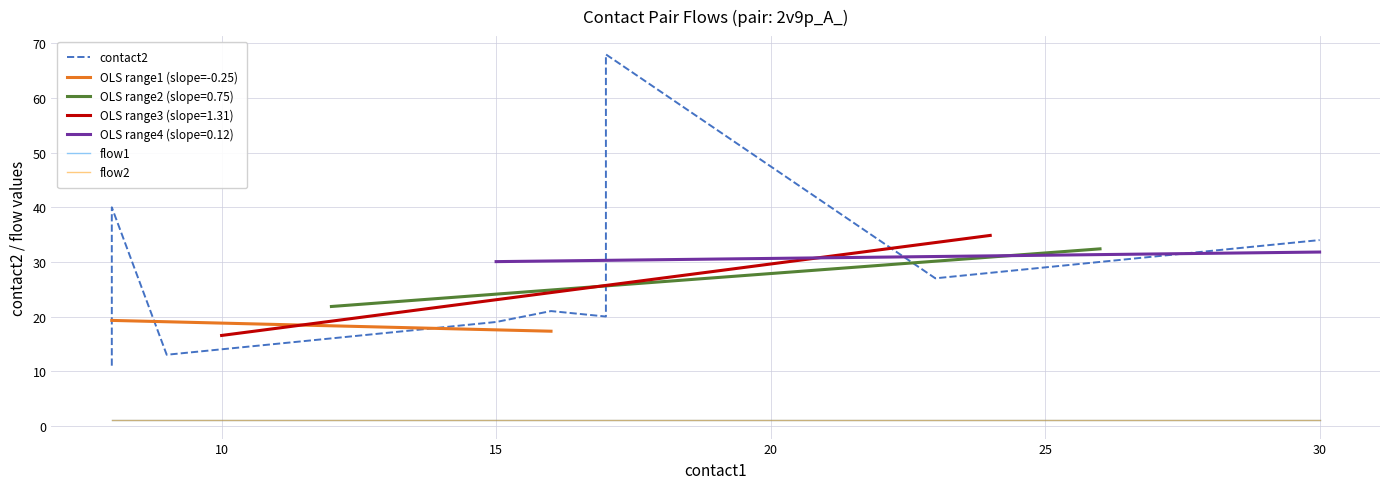

What is the total value across all series at 15?

21